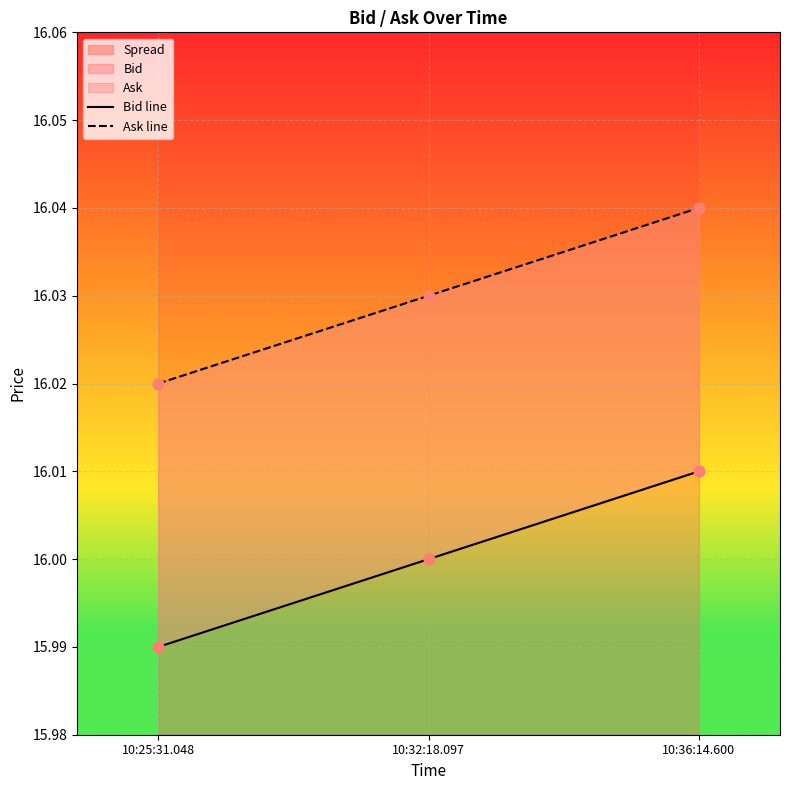

Which series has the largest Y range (max minus min)?

Bid line